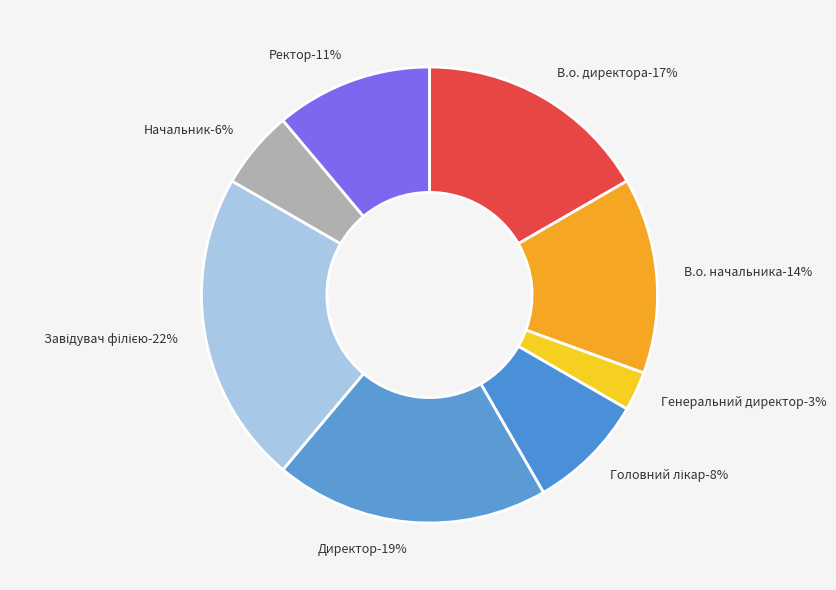

To the nearest percent, what is the combined percentage of Директор and В.о. директора?

36%